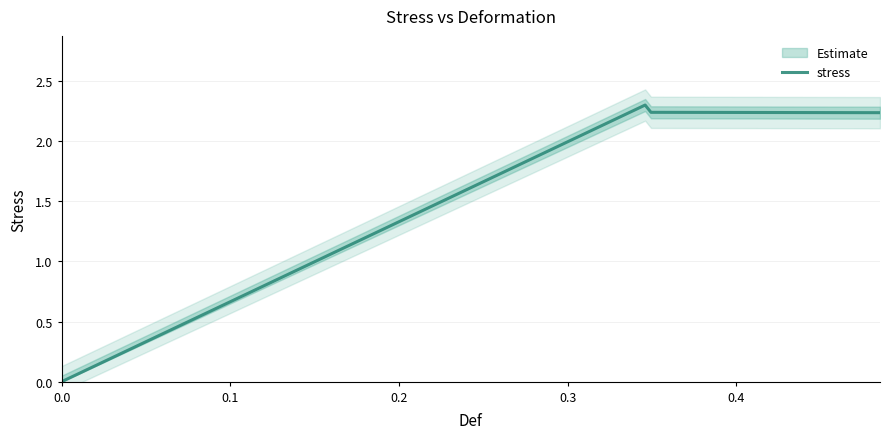

Reading right to left, extract all data points from this chart.

2.2	2.2	2.2	2.2	2.2	2.2	2.2	2.2	2.2	2.2	2.2	2.2	2.2	2.2	2.2	2.2	2.2	2.2	2.2	2.2	2.2	2.2	2.2	2.2	2.2	2.2	2.2	2.2	2.2	2.2	2.2	2.2	2.2	2.2	2.3	0.0